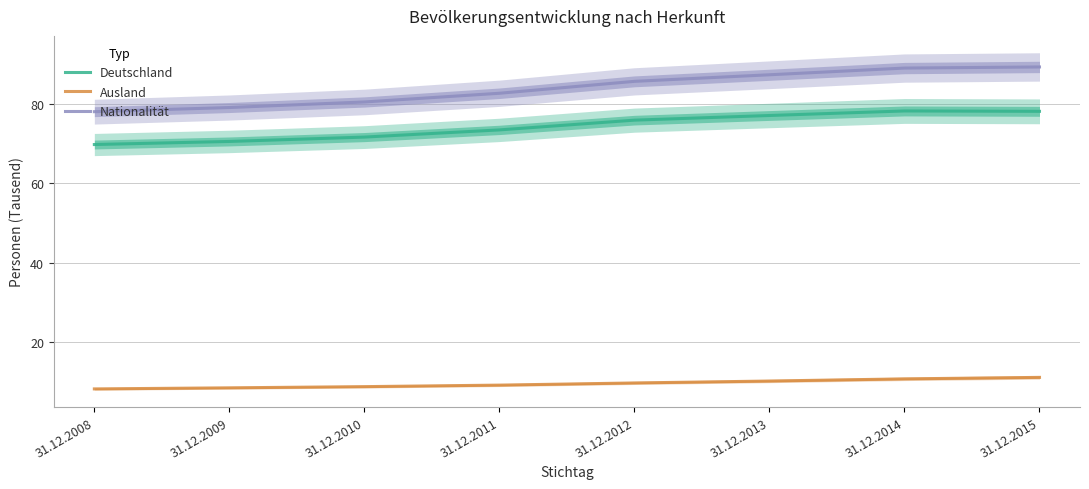

Which has a higher value, 31.12.2015 or 31.12.2013?

31.12.2015